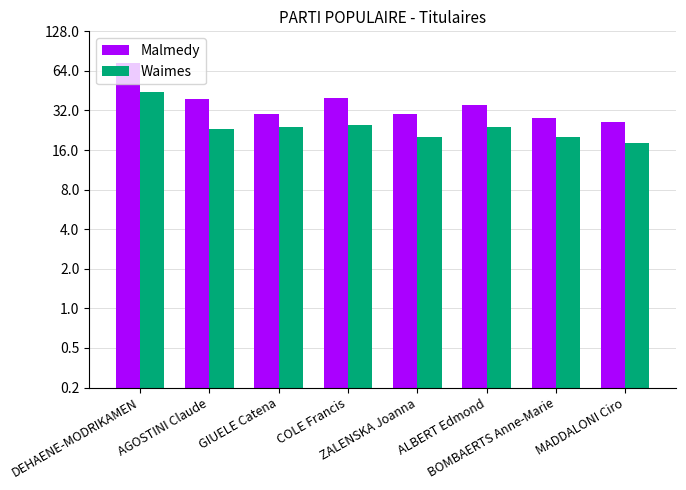

Which has a higher value, COLE Francis or ALBERT Edmond?

COLE Francis